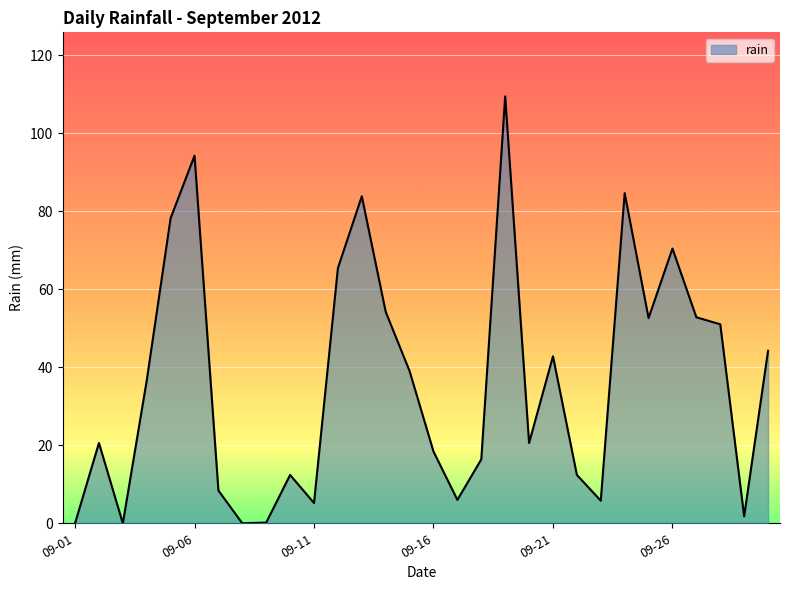

What is the maximum value shown in the chart?

109.4